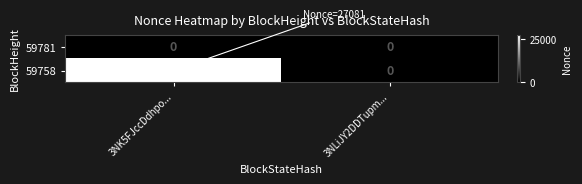

Which category has the highest value across all series?

3NK5FJccDdhpo...